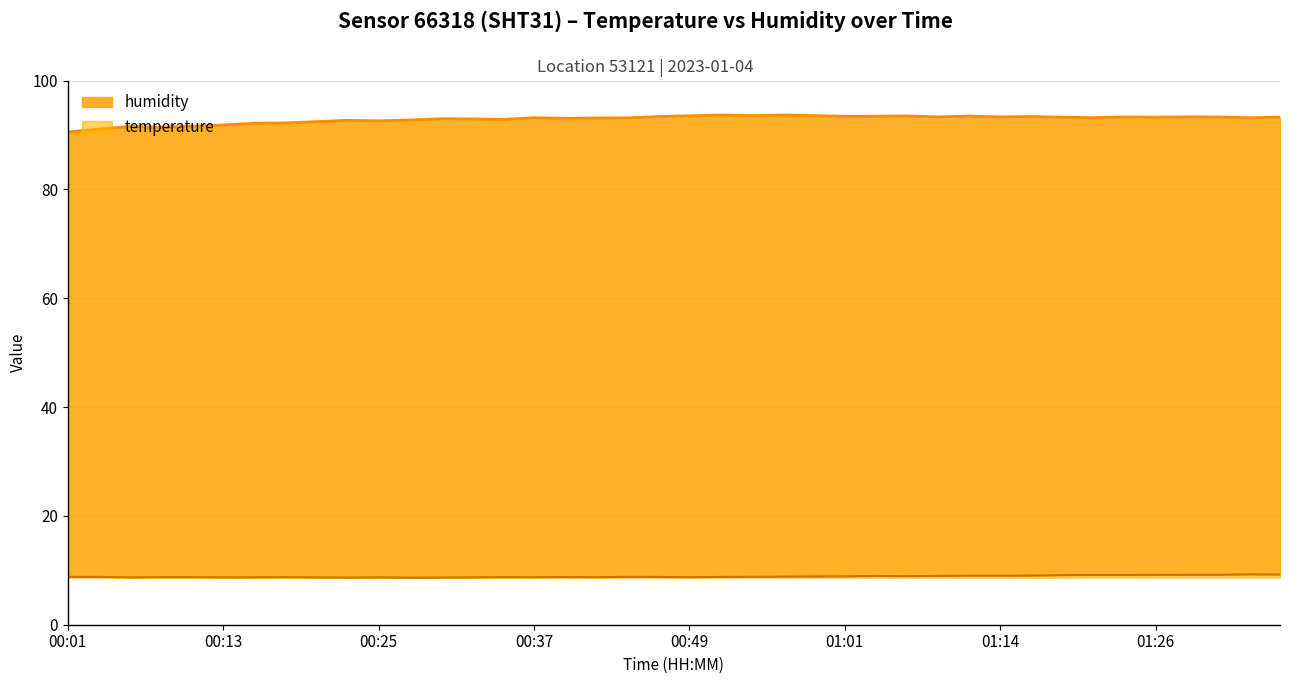

True or false: temperature has more than 1 interior local peaks.

True